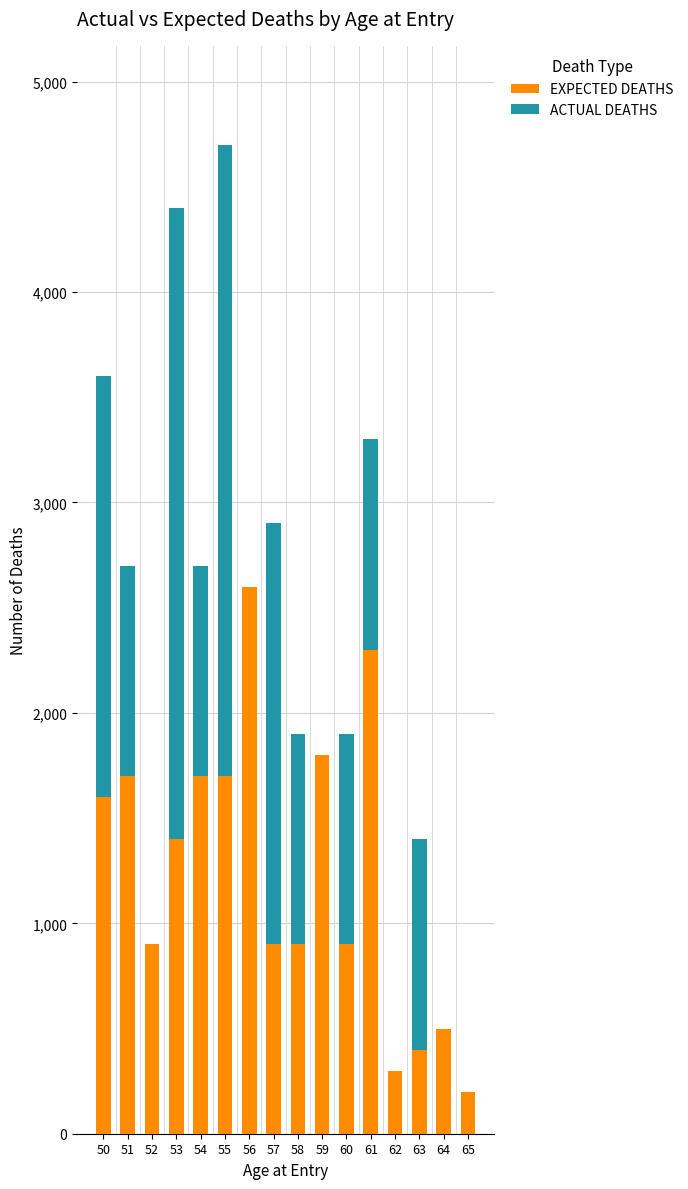

Are the bars grouped side by side (vs. stacked)?

No